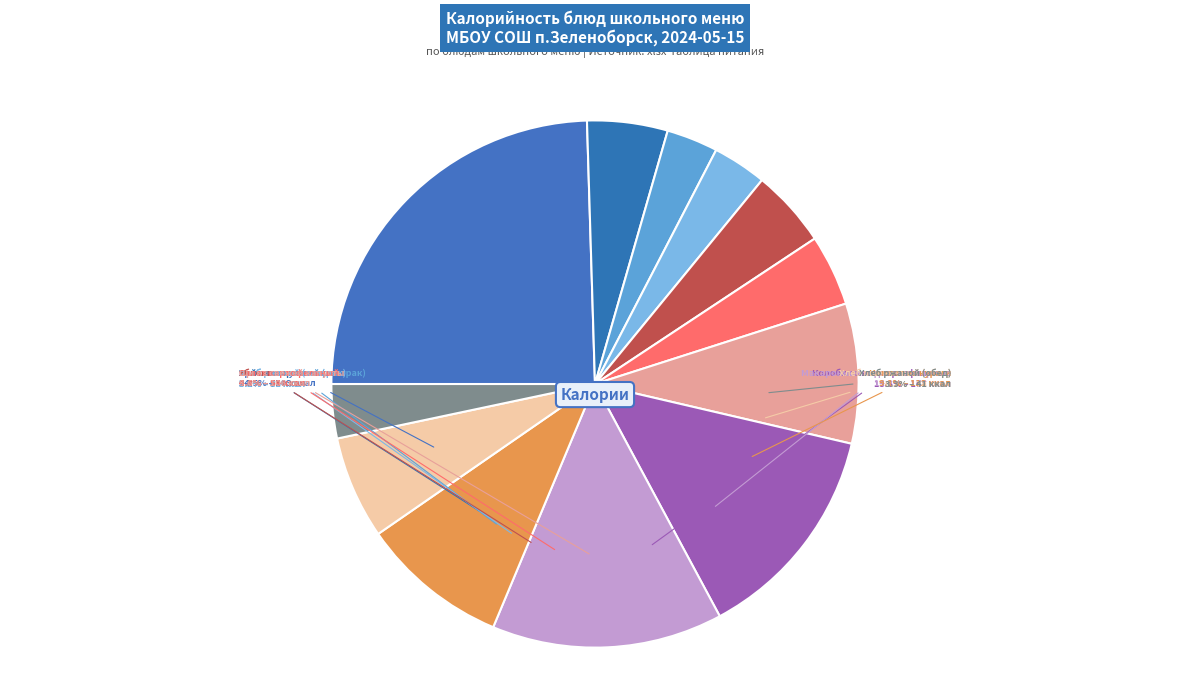

Is it true that Колобки мясо-картофельные is 24% of the pie?

False